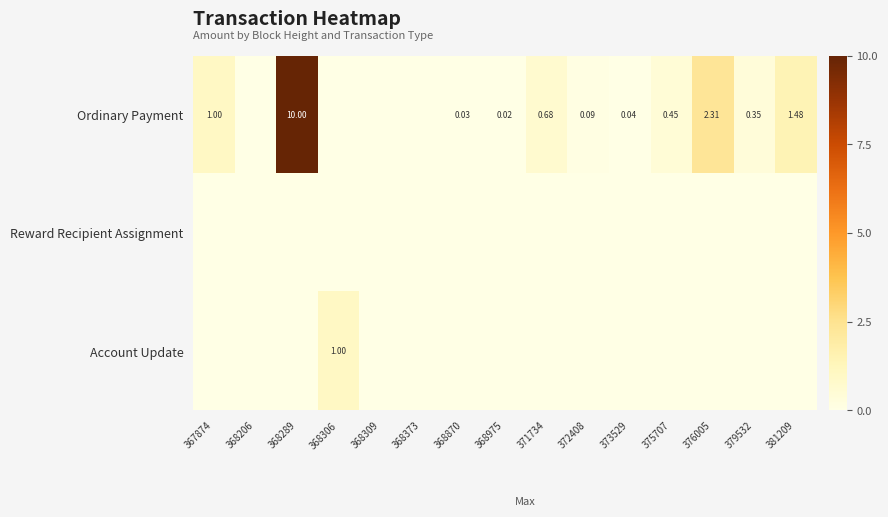

True or false: Reward Recipient Assignment has a value of 0.0 at 376005.

True